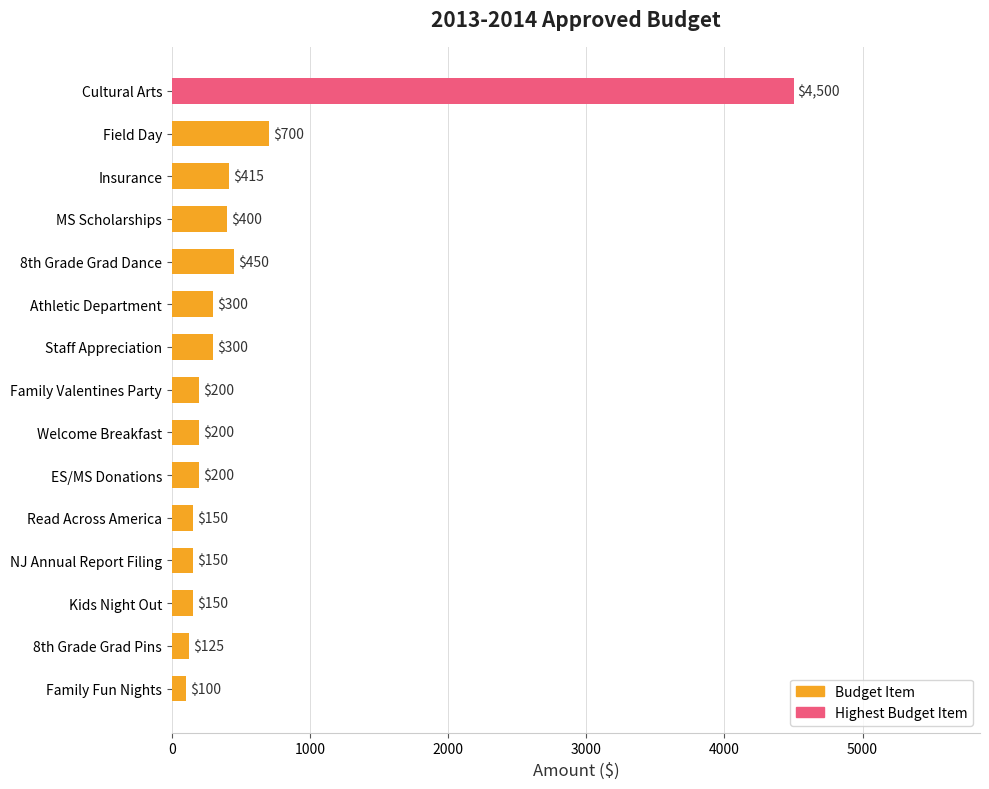

What is the smallest value displayed?

100